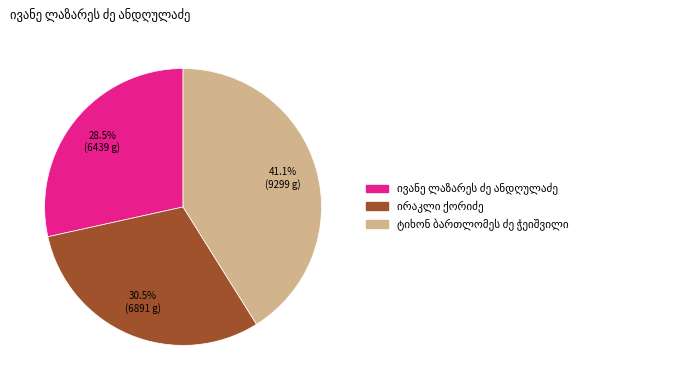

Does any single category account for the majority?

No